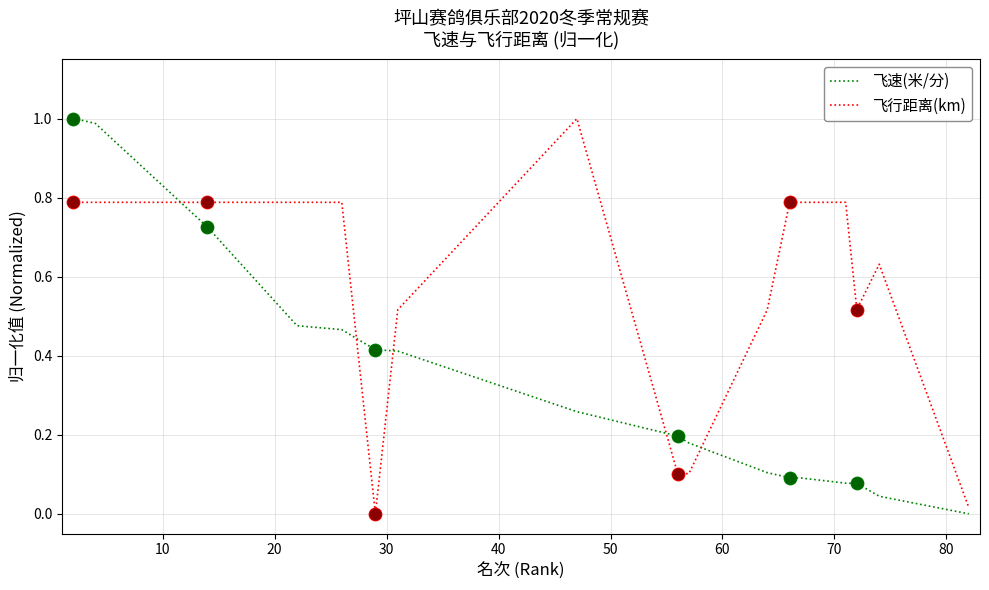

What are all the series names shown in the legend?

飞速(米/分), 飞行距离(km)